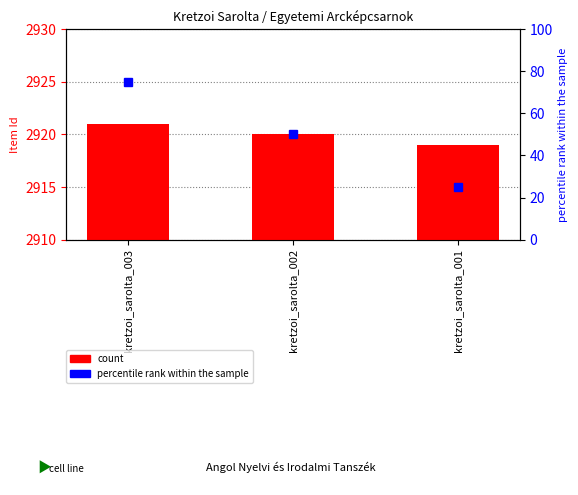

Reading left to right, extract all data points from this chart.

count: kretzoi_sarolta_003=2921	kretzoi_sarolta_002=2920	kretzoi_sarolta_001=2919
percentile rank within the sample: kretzoi_sarolta_003=75	kretzoi_sarolta_002=50	kretzoi_sarolta_001=25